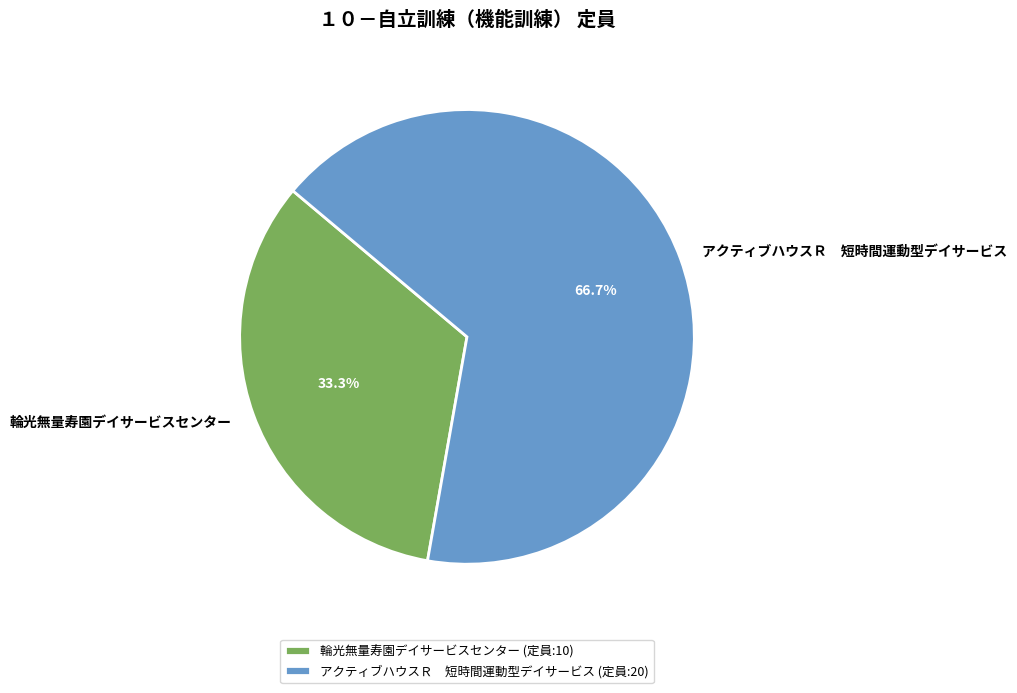

The 輪光無量寿園デイサービスセンター slice represents 40% of the pie. True or false?

False